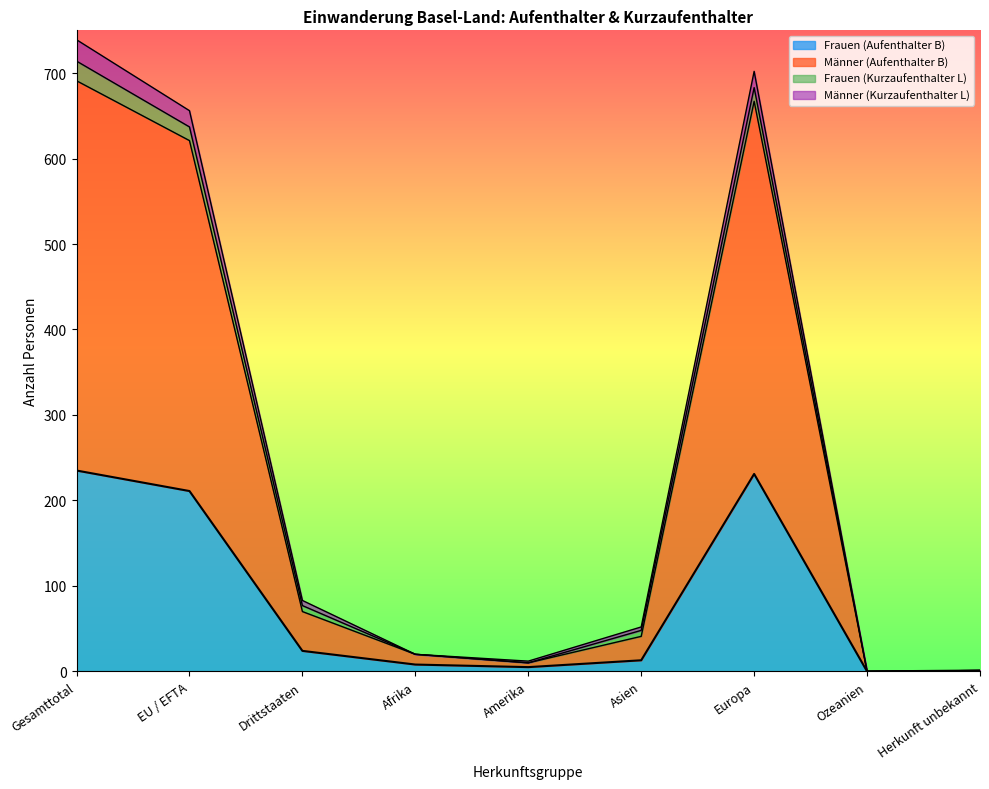

Is it true that Frauen (Aufenthalter B) equals 0 at Ozeanien?

True